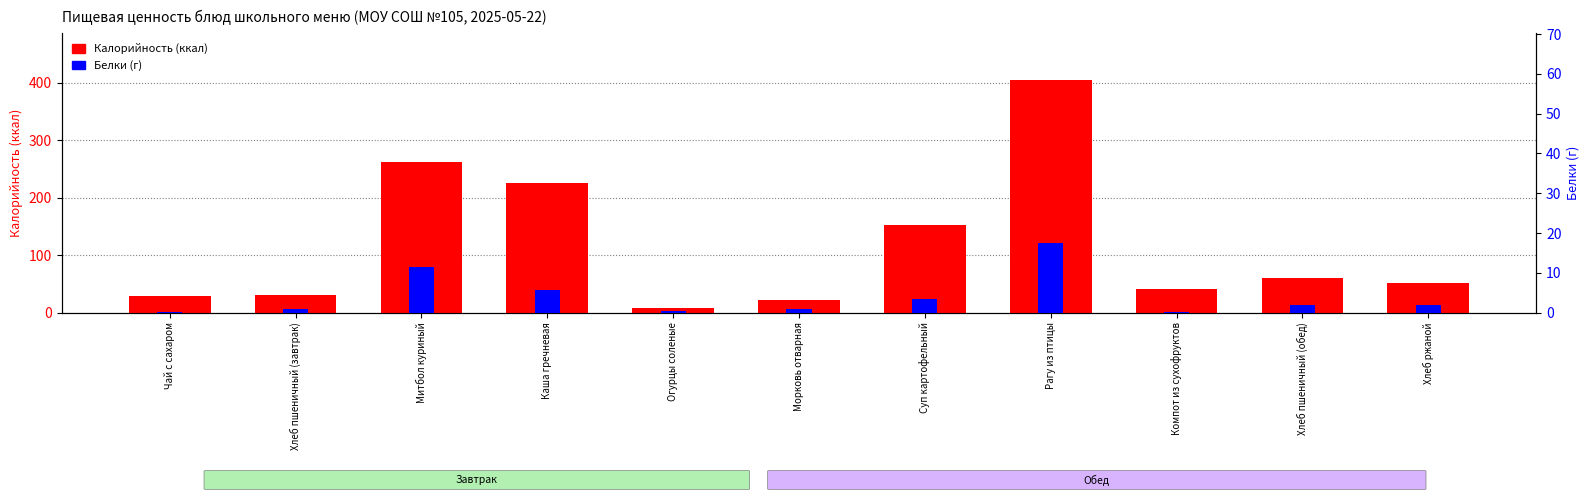

Reading left to right, transcribe all the data shown in this chart.

Калорийность: Чай с сахаром=28.0	Хлеб пшеничный (завтрак)=29.9	Митбол куриный=262.6	Каша гречневая=225.7	Огурцы соленые=7.8	Морковь отварная=21.2	Суп картофельный=152.4	Рагу из птицы=405.4	Компот из сухофруктов=40.4	Хлеб пшеничный (обед)=59.7	Хлеб ржаной=52.2
Белки: Чай с сахаром=0.2	Хлеб пшеничный (завтрак)=1.0	Митбол куриный=11.4	Каша гречневая=5.6	Огурцы соленые=0.5	Морковь отварная=0.8	Суп картофельный=3.4	Рагу из птицы=17.6	Компот из сухофруктов=0.1	Хлеб пшеничный (обед)=2.0	Хлеб ржаной=2.0